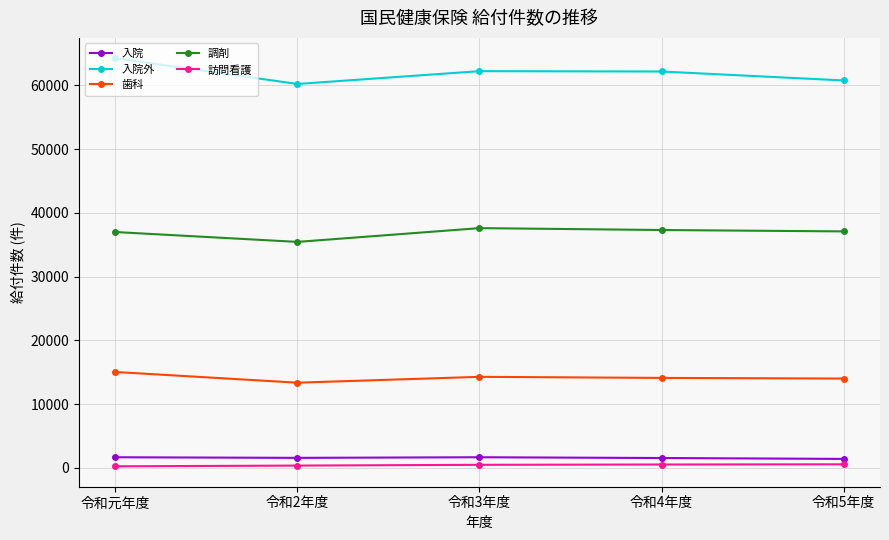

What is the sum of all 訪問看護 values?

2236